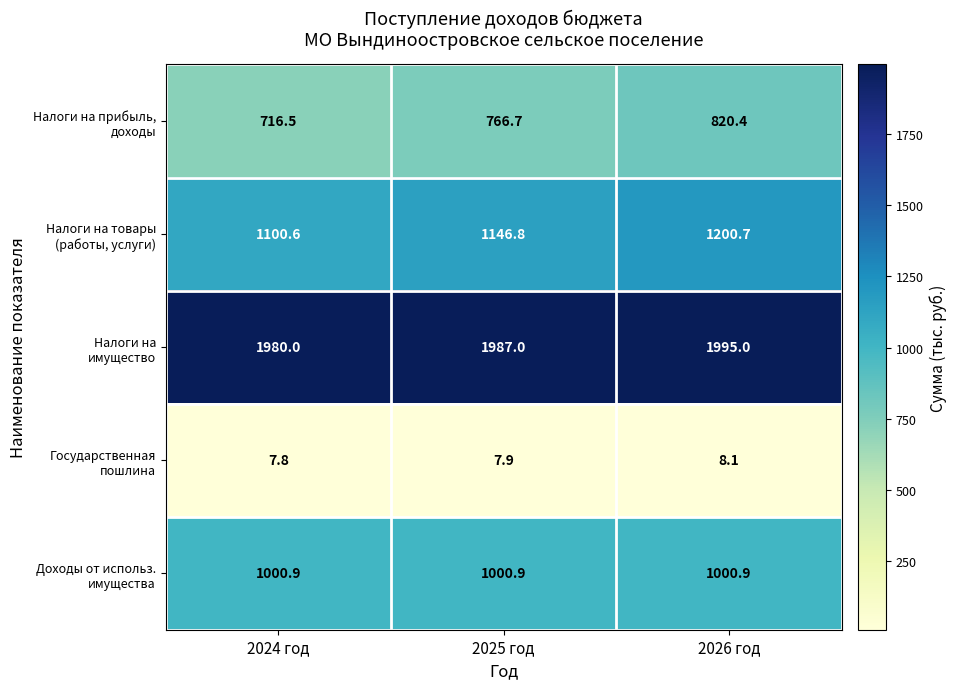

At which category does the chart reach its peak across all series?

2026 год